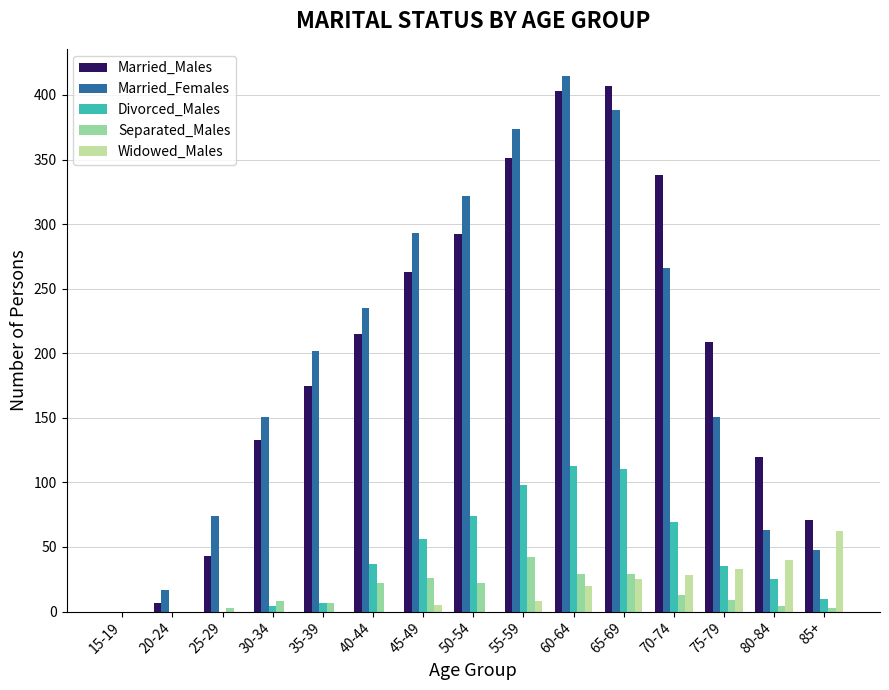

Between 55-59 and 85+, which series saw the biggest shift?

Married_Females